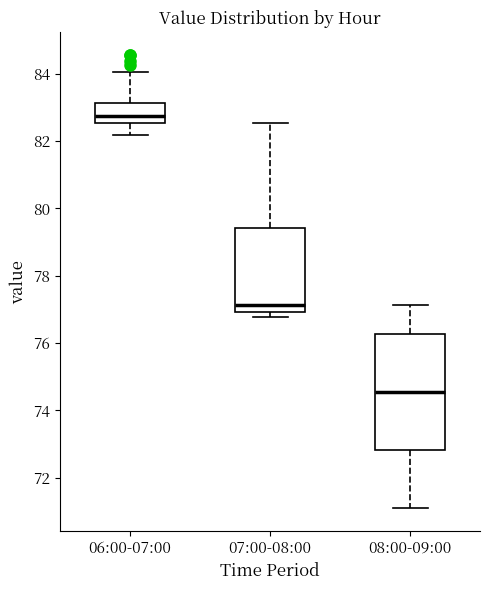

Reading left to right, transcribe this box plot: for each box, give where its median line is, the range the box spans, and where its two whiskers end, as read against the y-axis. The values are not printed on the chart, so give them approximately, as read against the axis.

06:00-07:00: median 82.8, box 82.6 to 83.2, whiskers 82.2 to 84.0
07:00-08:00: median 77.2, box 77.0 to 79.4, whiskers 76.8 to 82.6
08:00-09:00: median 74.6, box 72.8 to 76.2, whiskers 71.2 to 77.2